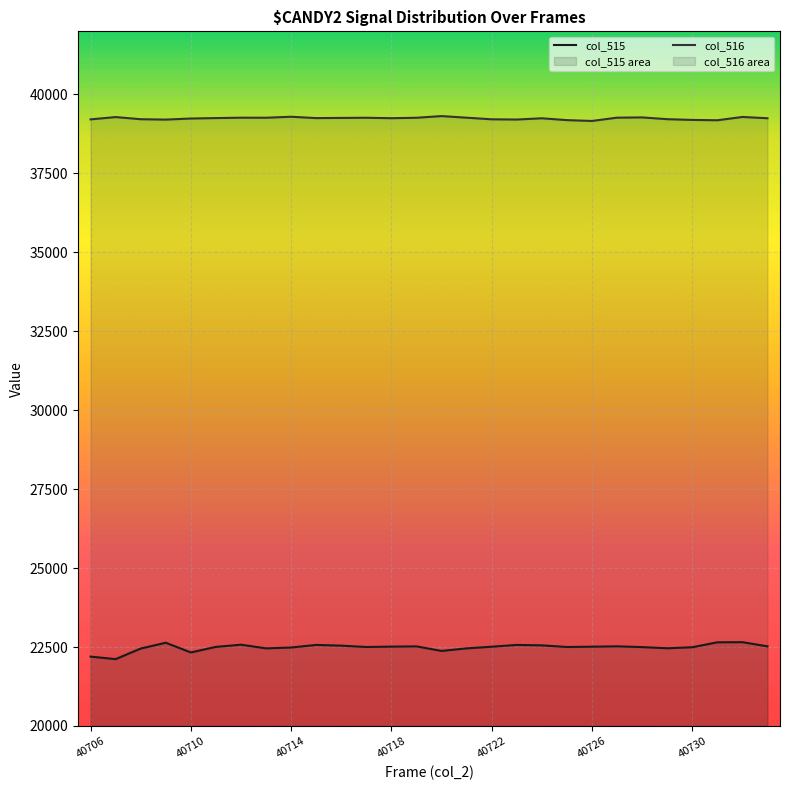

Reading left to right, transcribe all the data shown in this chart.

col_515: 22198	22118	22453	22637	22330	22506	22575	22459	22486	22568	22545	22502	22514	22522	22377	22459	22511	22568	22554	22502	22512	22523	22499	22462	22494	22651	22655	22523
col_516: 39212	39285	39217	39205	39239	39253	39265	39264	39295	39252	39258	39263	39249	39263	39316	39265	39214	39207	39246	39188	39162	39266	39274	39218	39195	39184	39288	39248